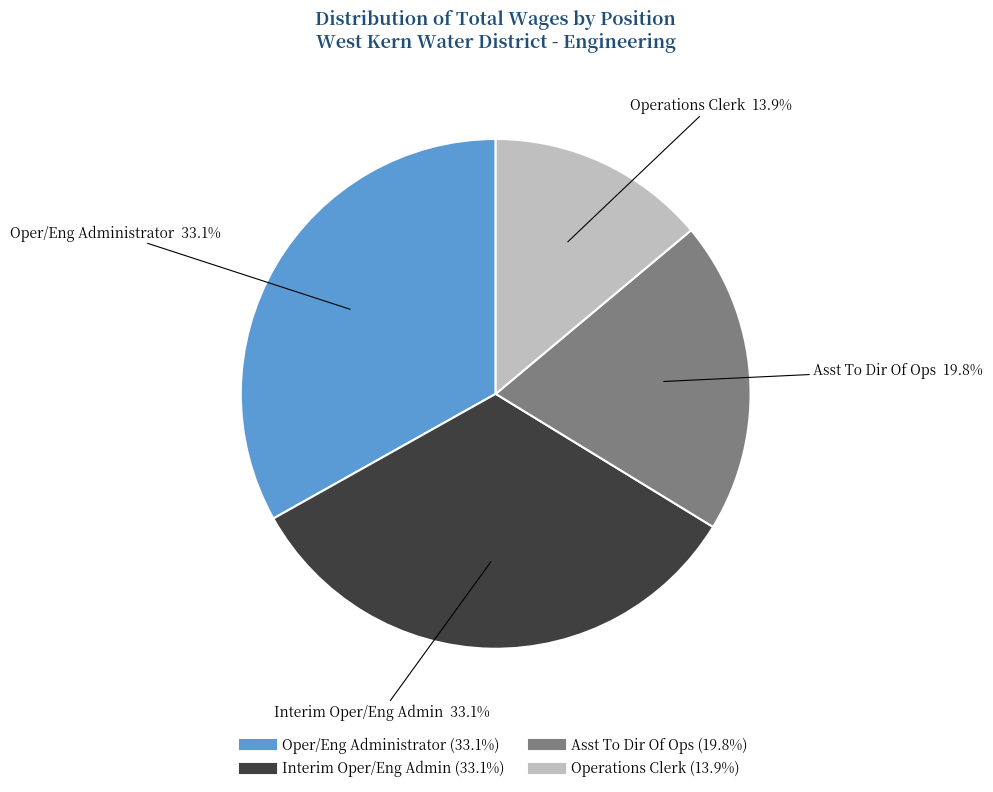

How many segments does this pie chart have?

4